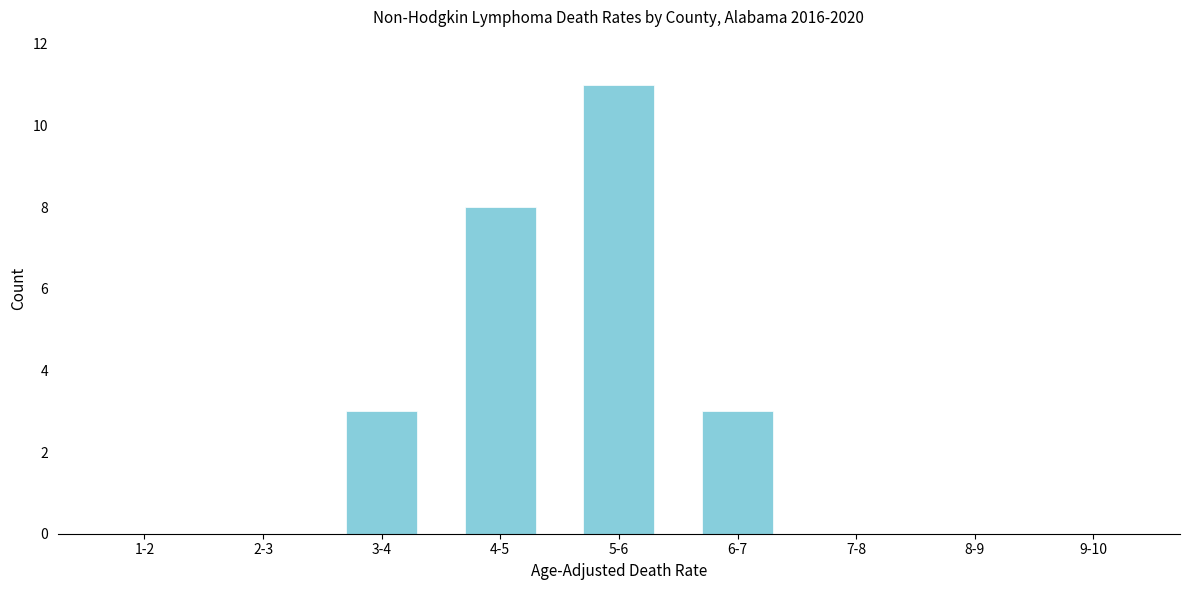

Reading left to right, what are all the values shown in this chart?

1-2=0	2-3=0	3-4=3	4-5=8	5-6=11	6-7=3	7-8=0	8-9=0	9-10=0